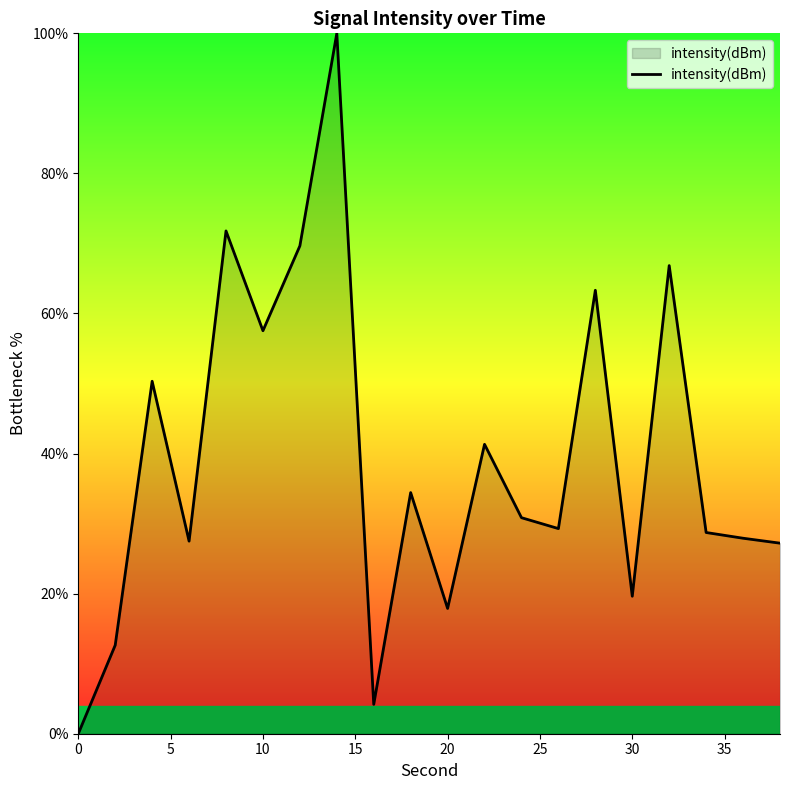

What is the average value?

39.1